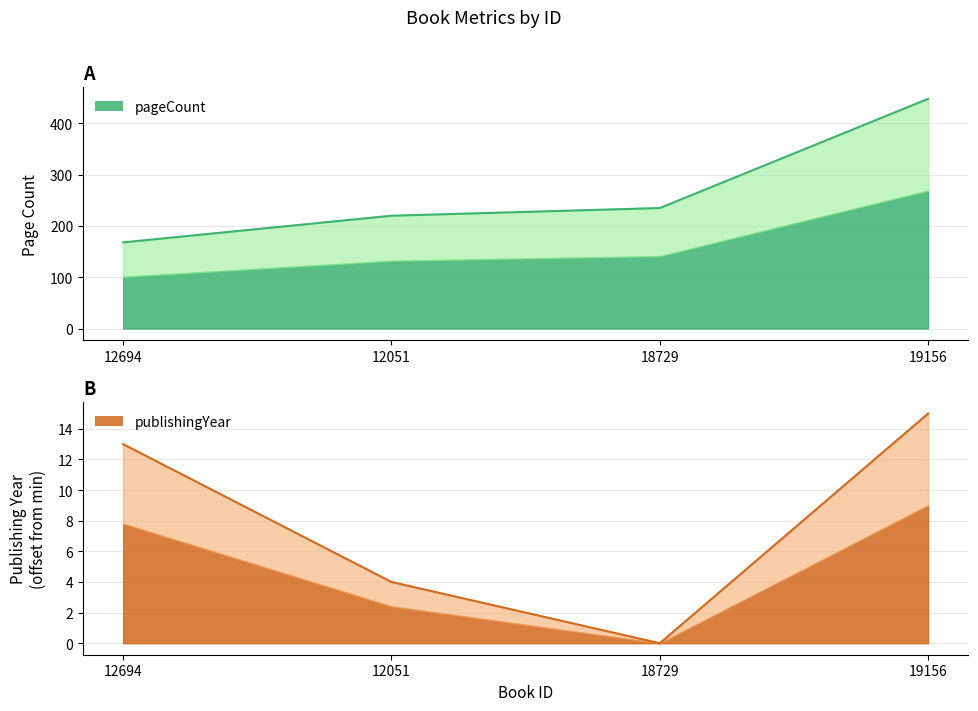

True or false: pageCount has more than 2 interior local peaks.

False